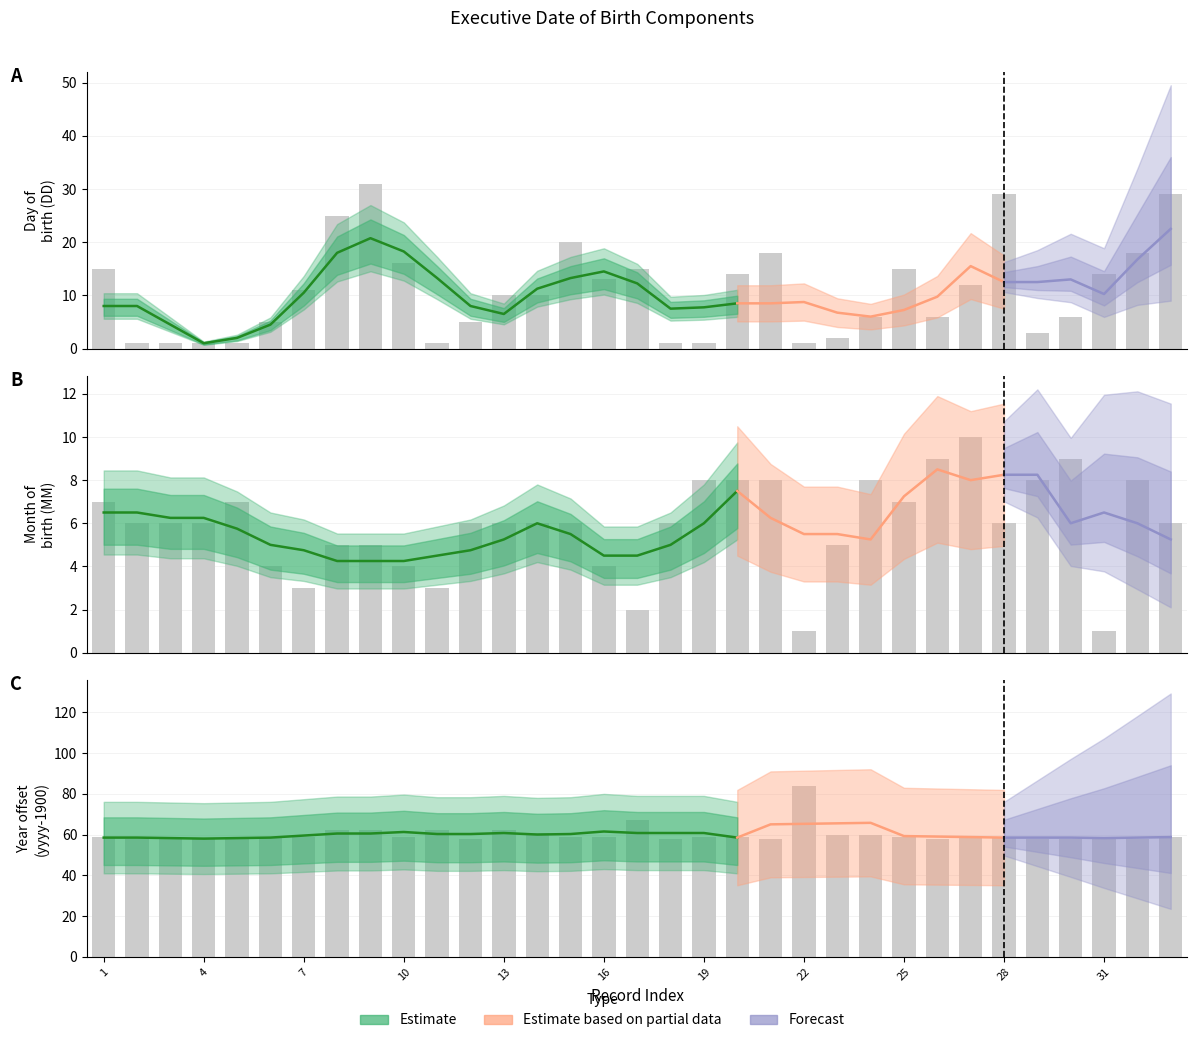

Does the chart contain any negative values?

No